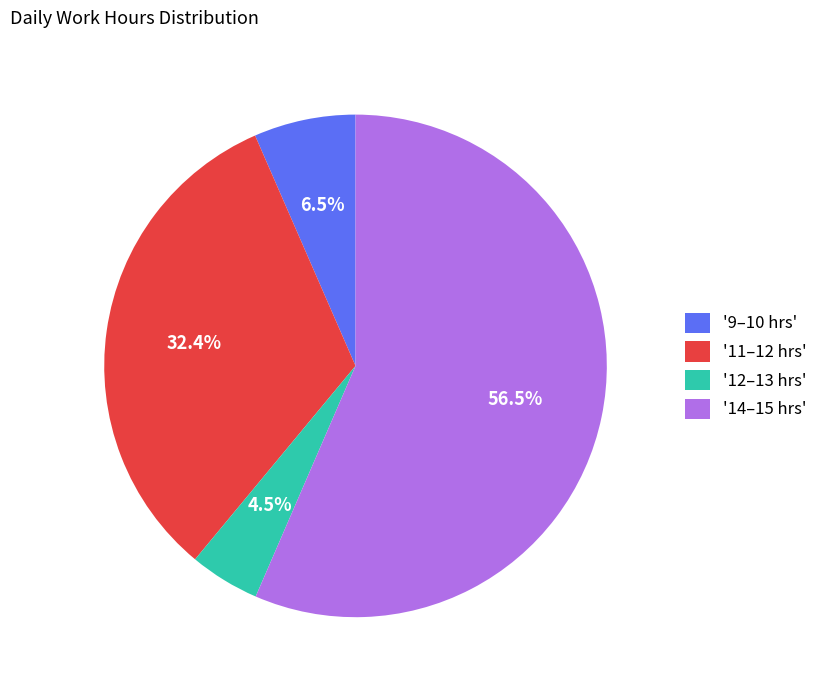

Does any single category account for the majority?

Yes